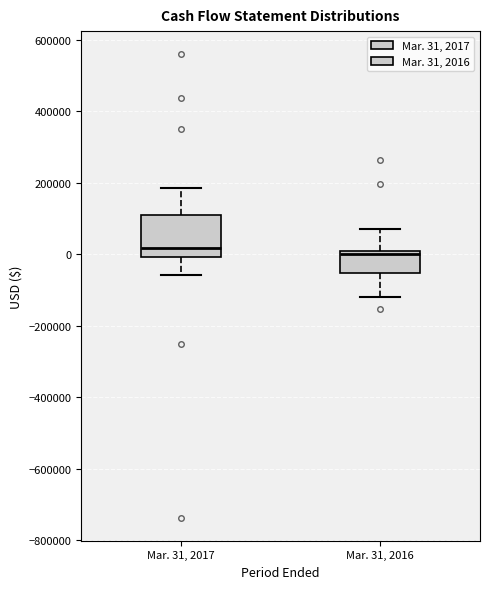

Reading left to right, read every box against the y-axis: the position of its median line, the range the box covers, and the ends of its whiskers. The values are not printed on the chart, so give them approximately, as read against the axis.

Mar. 31, 2017: median 20000, box 0 to 100000, whiskers -60000 to 180000
Mar. 31, 2016: median 0 (just below the box's upper edge), box -60000 to 0, whiskers -120000 to 80000